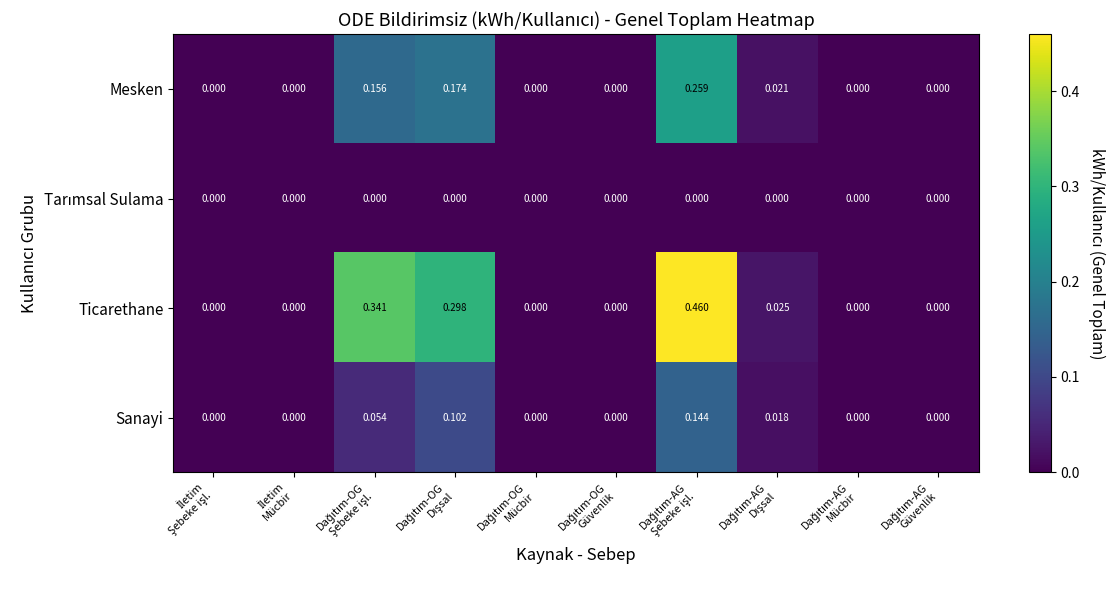

Which series has the largest total across all categories?

Ticarethane